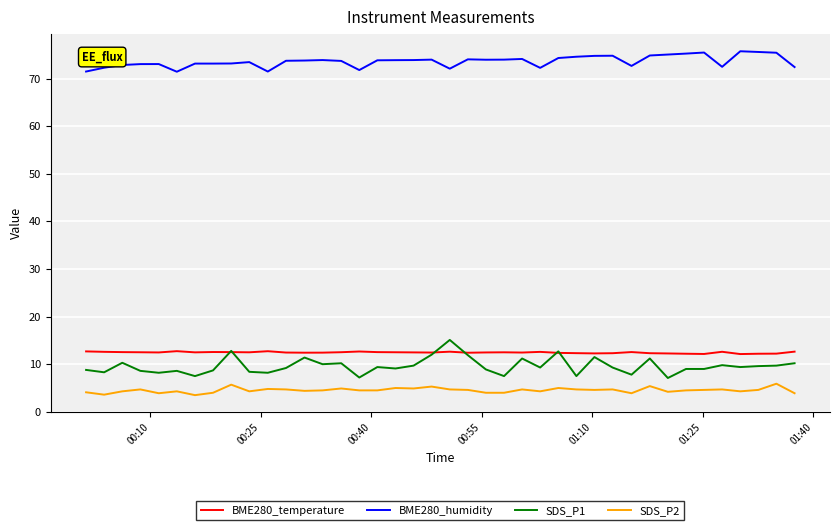

What is the greatest value displayed?

75.8